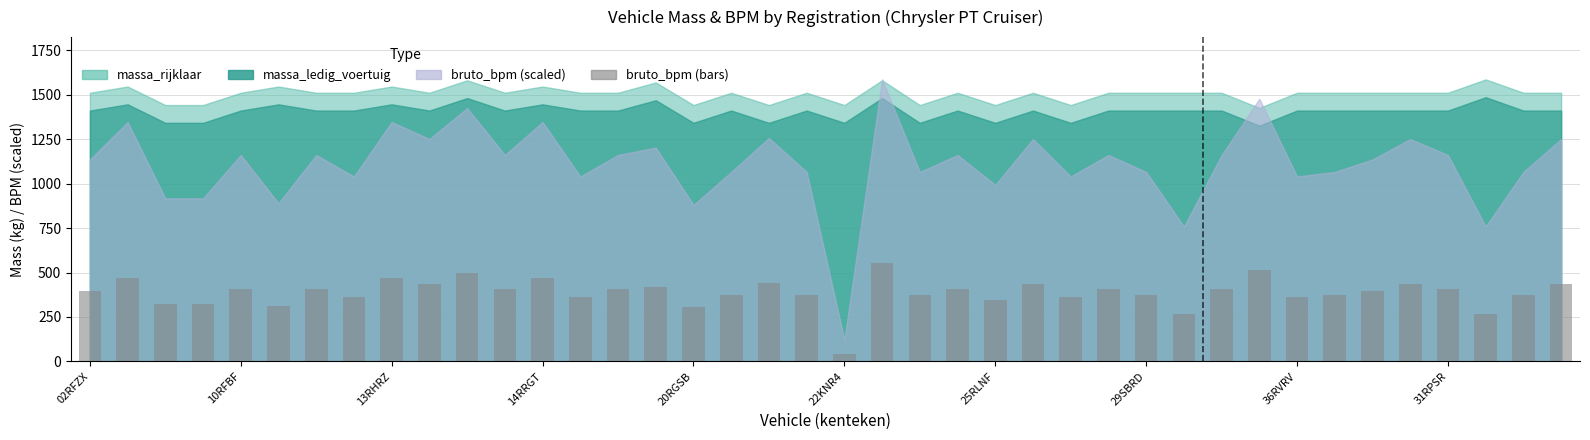

What is the maximum value shown in the chart?

554.8